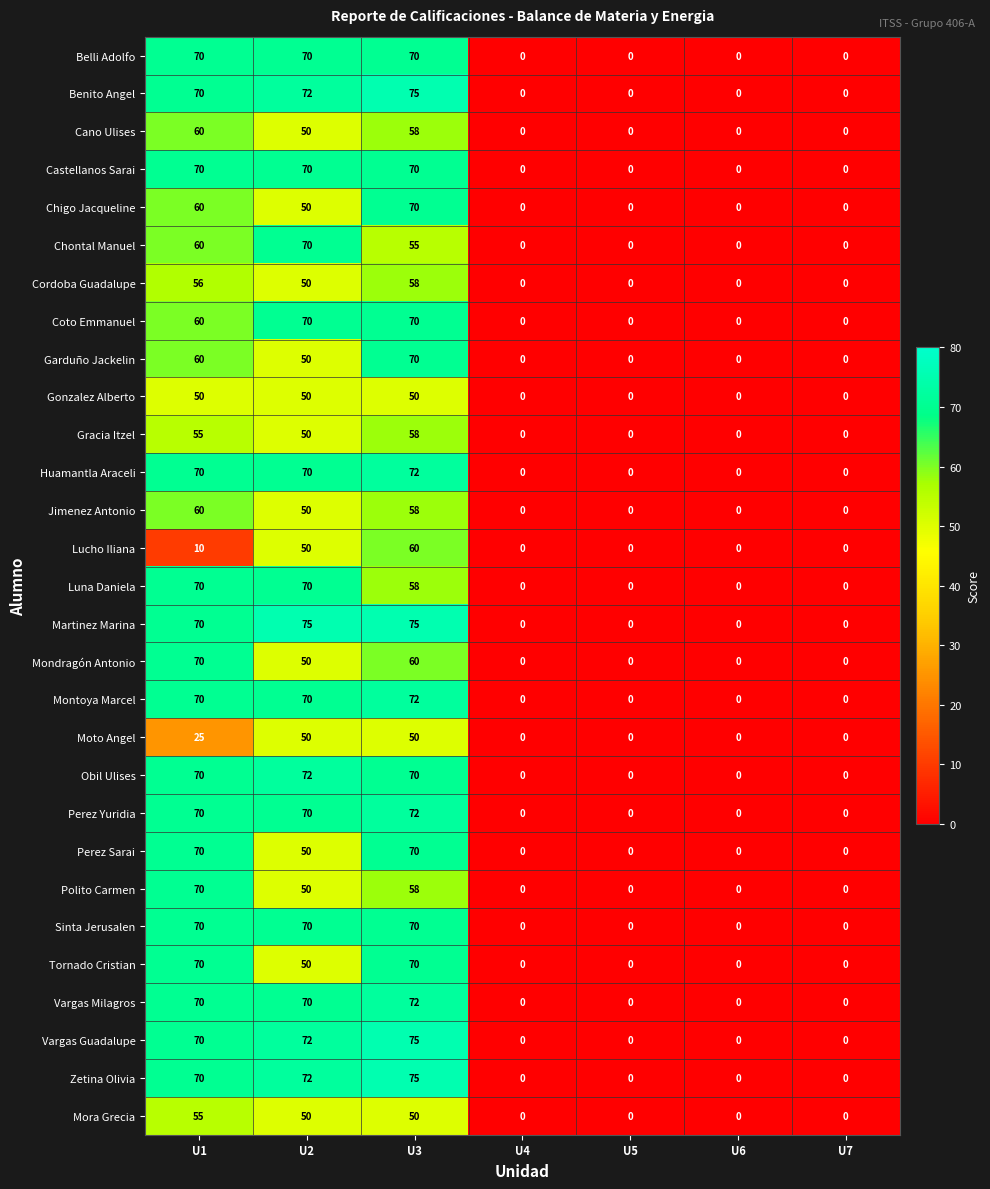

What is the average value of the Vargas Guadalupe series?

31